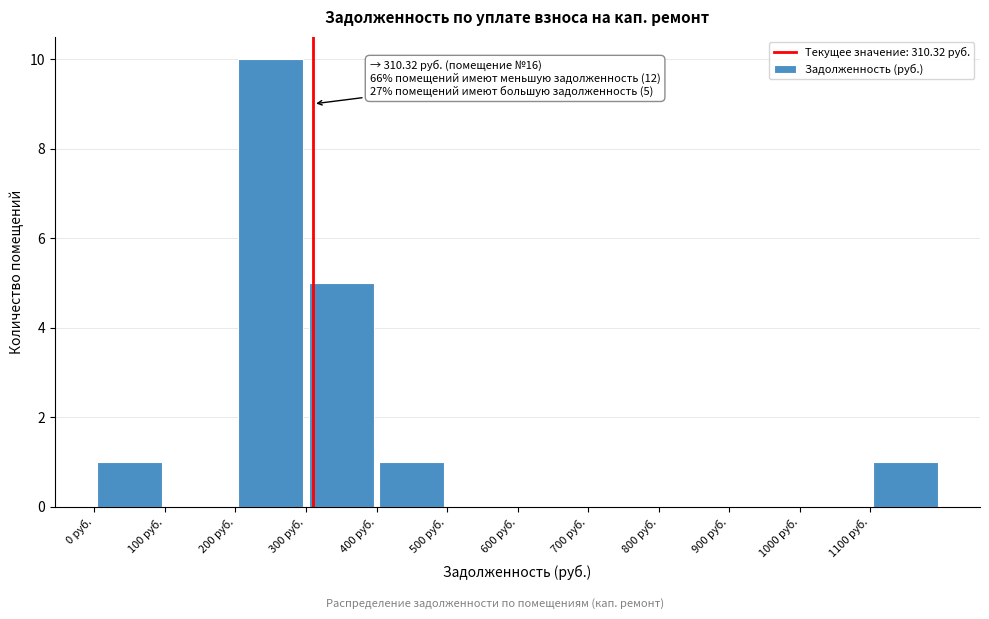

Which range on the x-axis has the tallest bar?

200 to 300